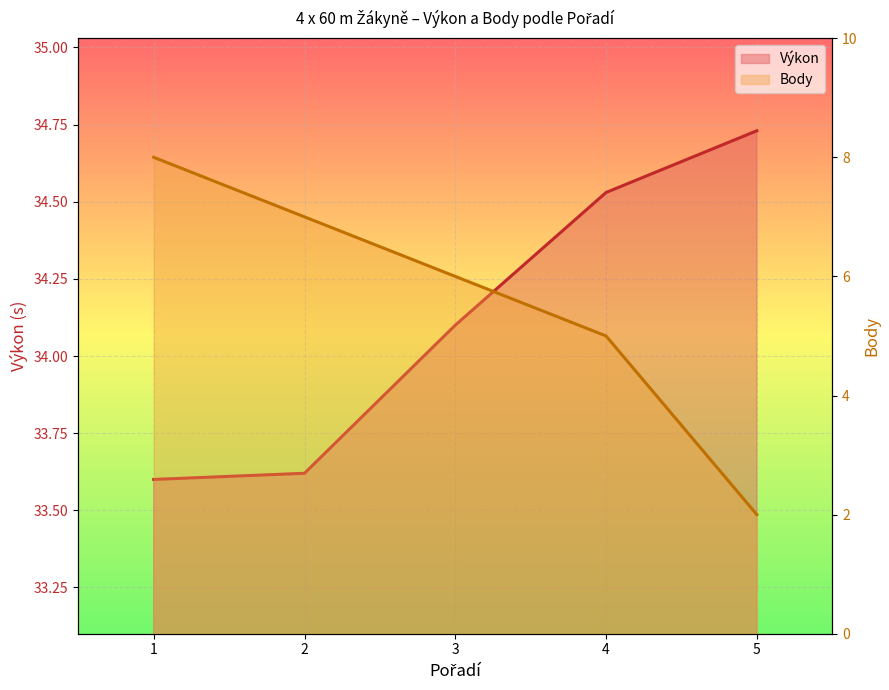

What is the sum of all Body values?

28.0